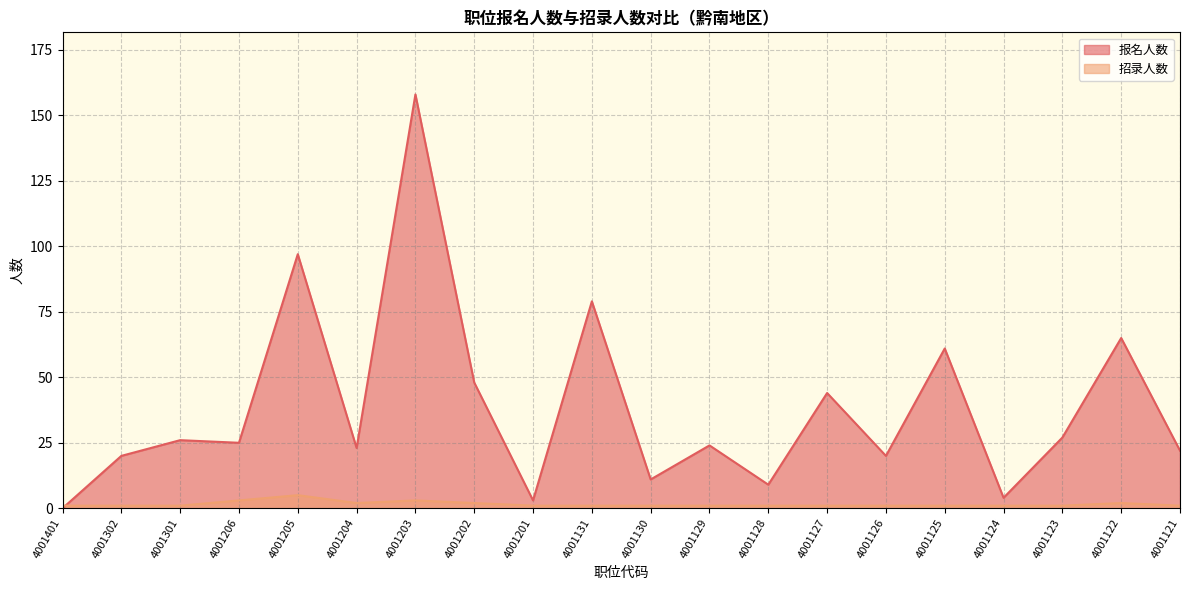

What is the sum of all 招录人数 values?

31